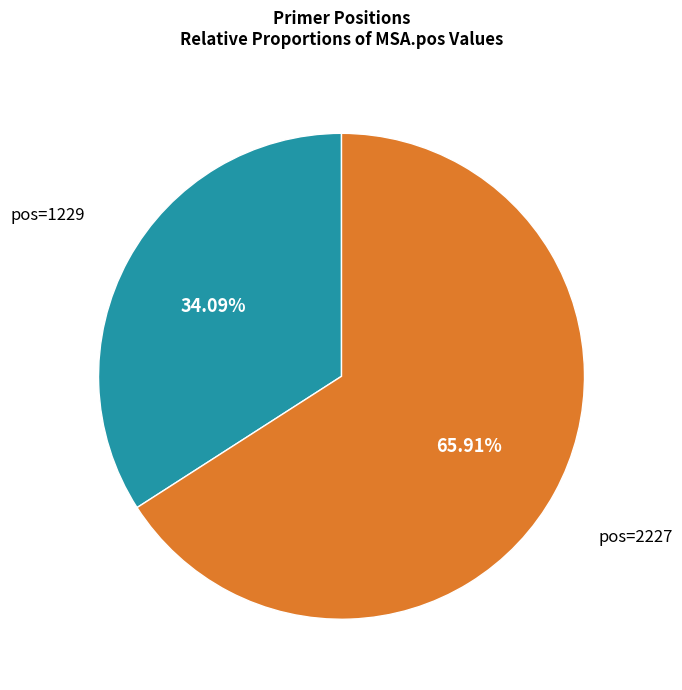

Is the sum of pos=2227 and pos=1229 greater than half?

Yes